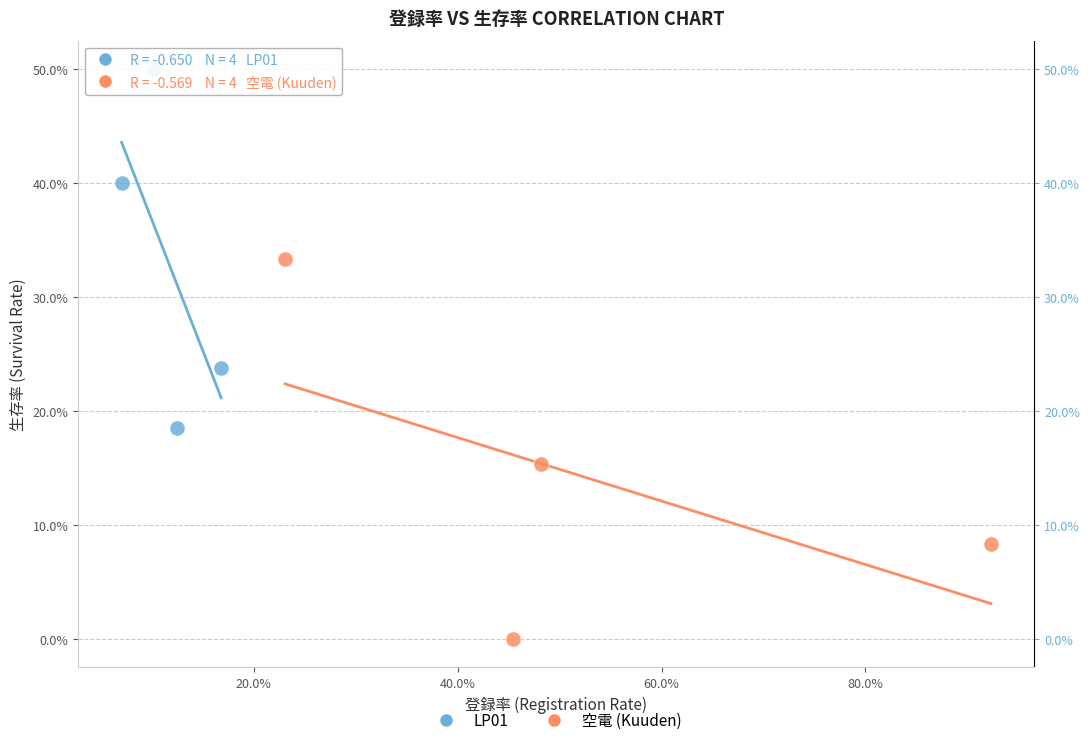

Which series reaches the maximum Y coordinate?

LP01